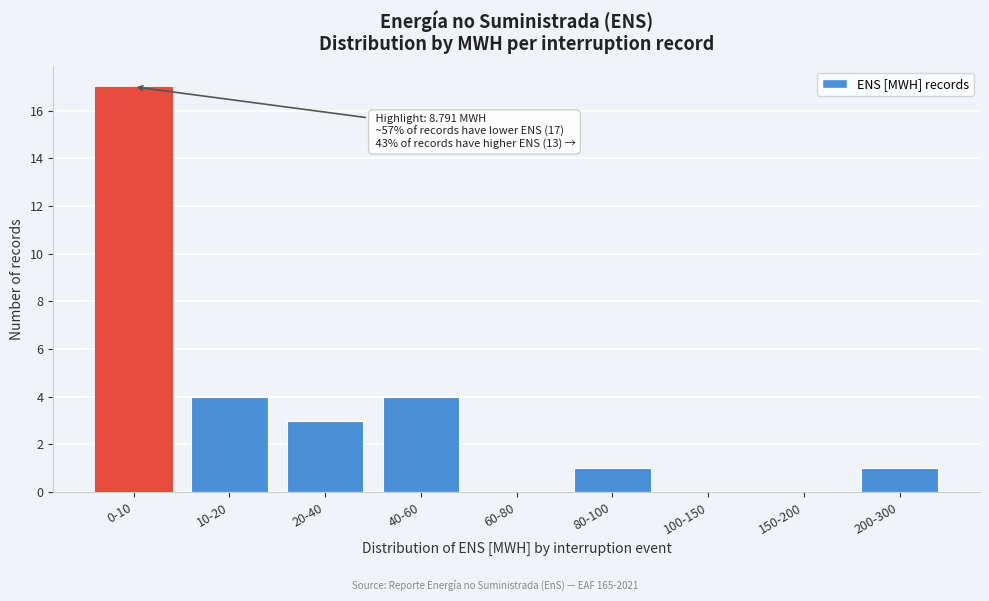

Reading right to left, list all the values displayed in this chart.

200-300=1	150-200=0	100-150=0	80-100=1	60-80=0	40-60=4	20-40=3	10-20=4	0-10=17